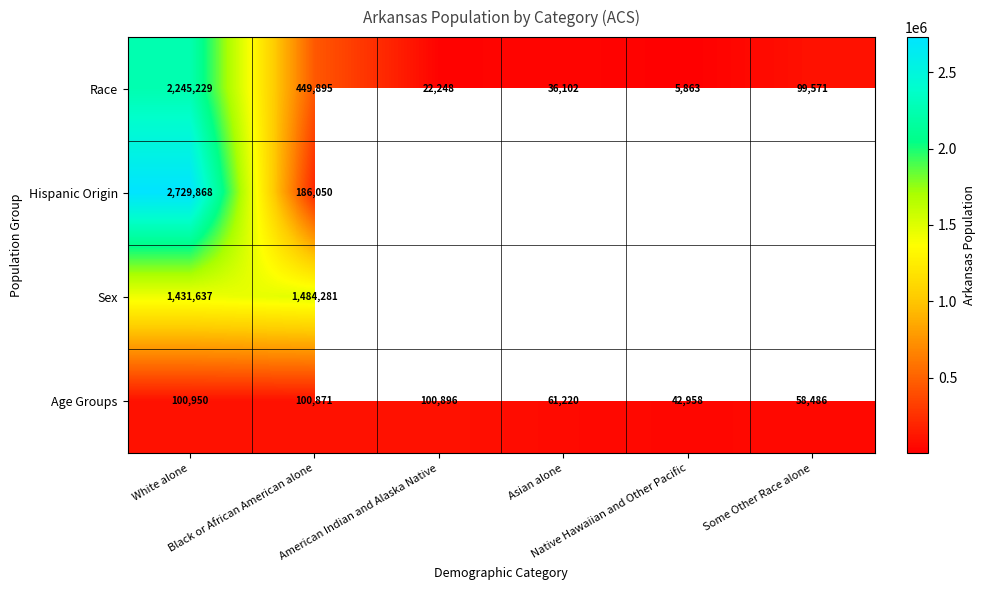

What is the average value of the Age Groups series?

77564